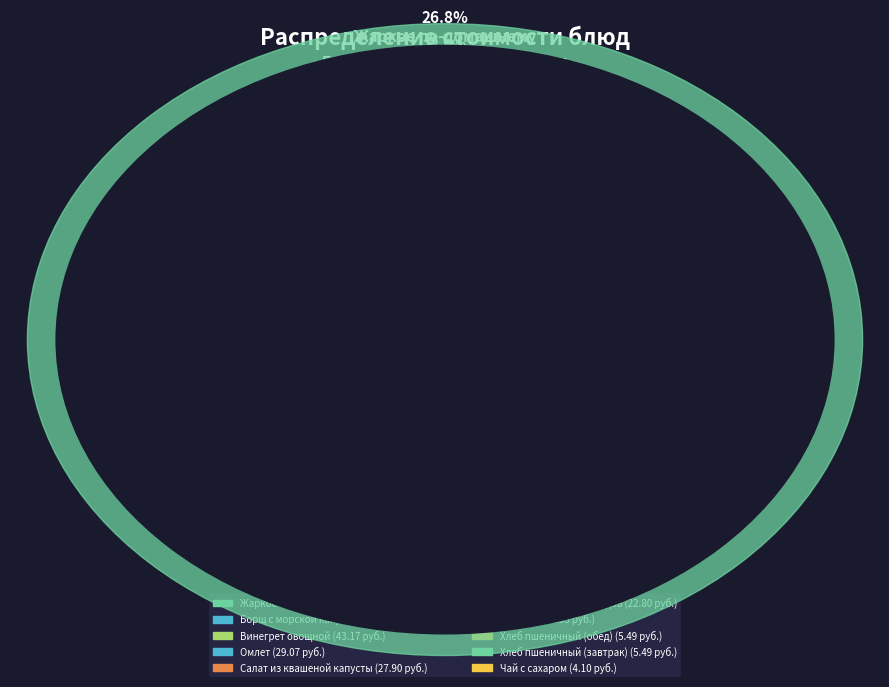

Approximately how many times larger is the value at Салат из квашеной капусты compared to Винегрет овощной?

0.6